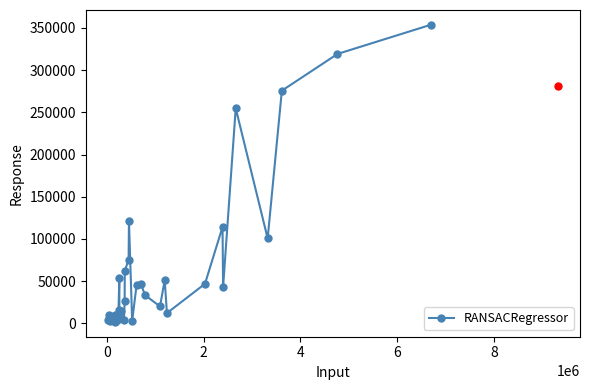

True or false: RANSACRegressor has more than 1 points higher than both neighbors.

True